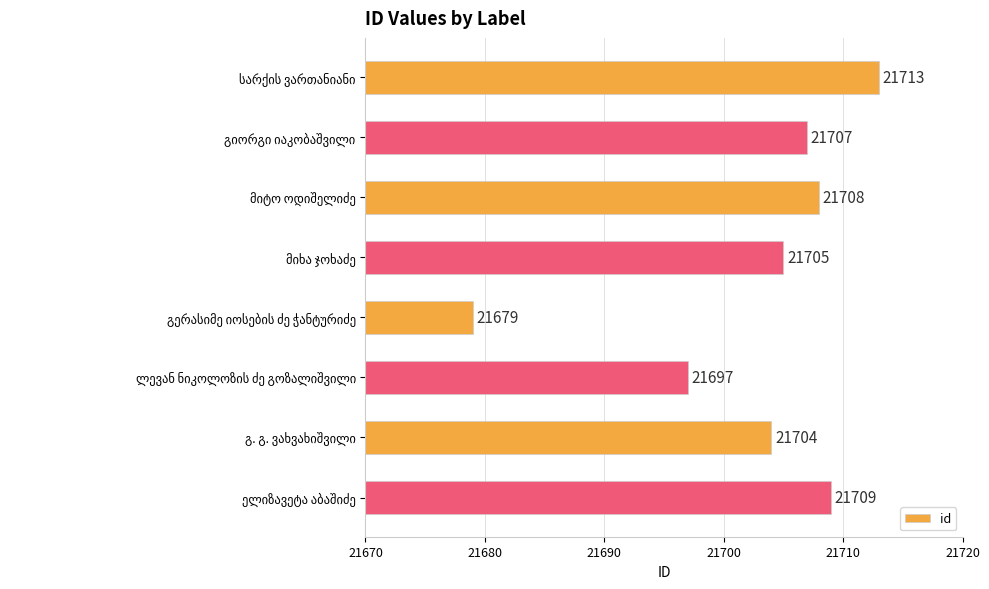

Reading top to bottom, list all the values displayed in this chart.

21713	21707	21708	21705	21679	21697	21704	21709